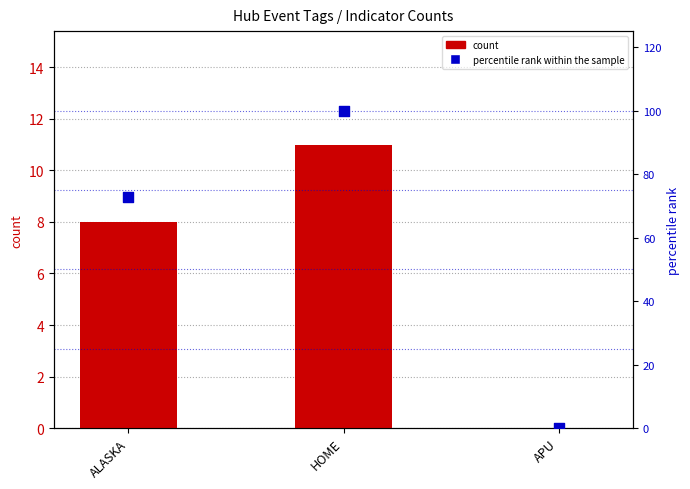

Which series has the largest total across all categories?

percentile rank within the sample